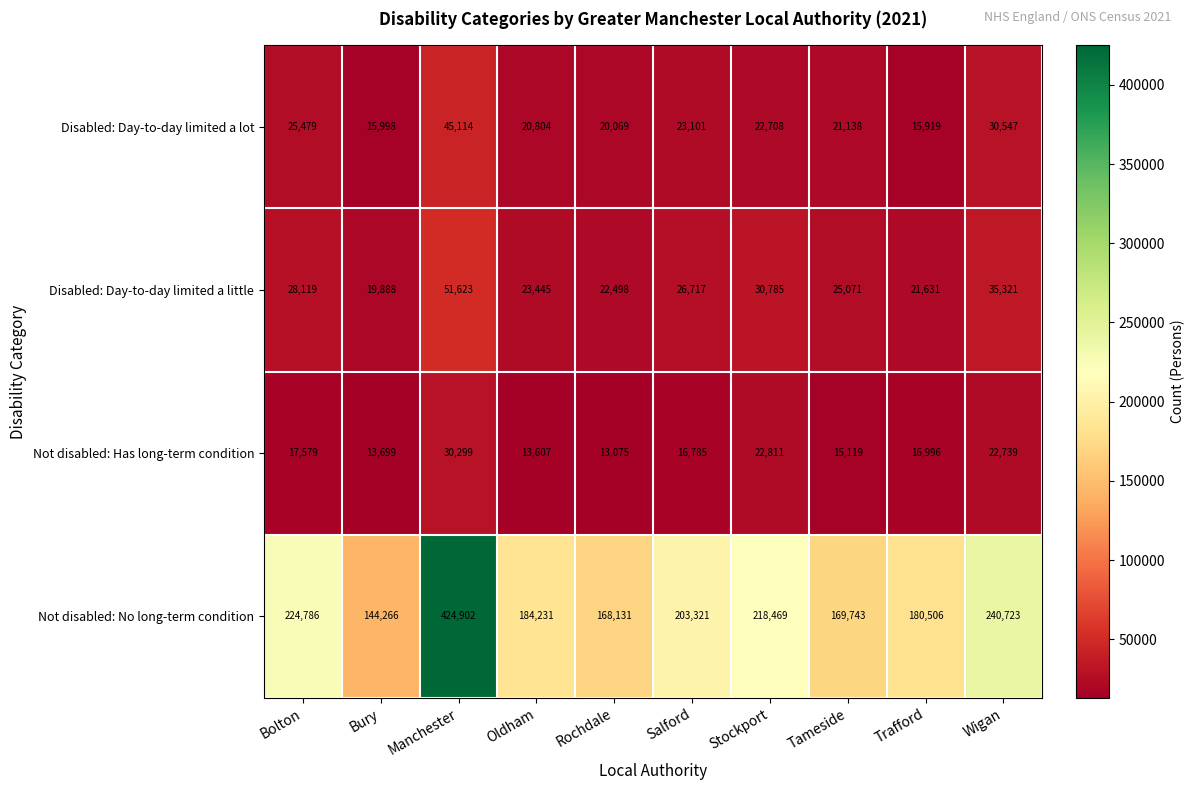

Which series changed the most between Stockport and Tameside?

Not disabled: No long-term condition